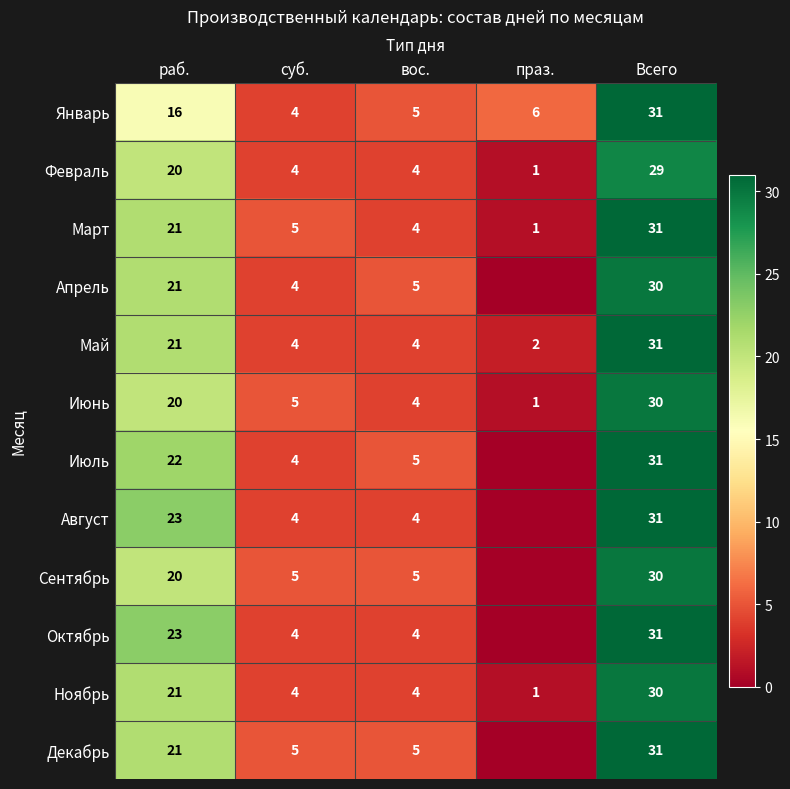

At which category is the sum across all series the highest?

Всего